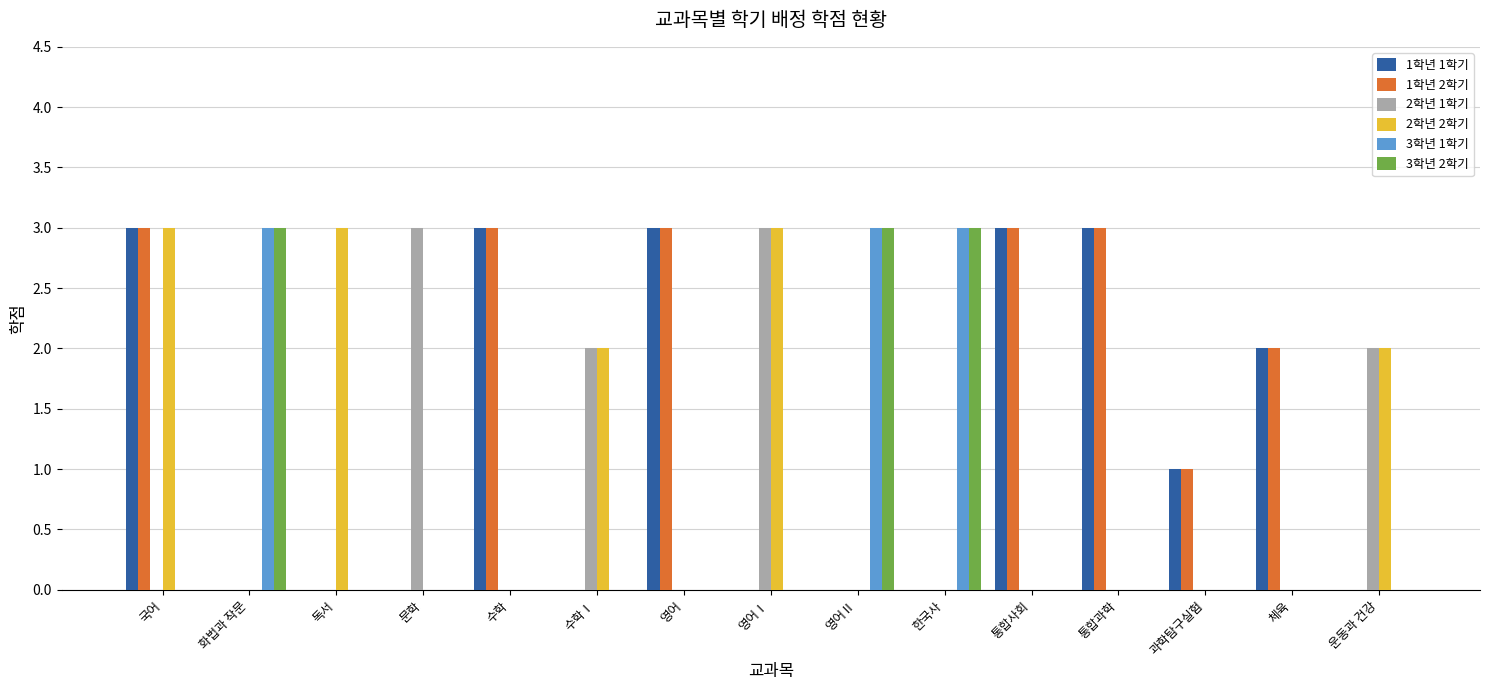

What is the sum of all 2학년 2학기 values?

13